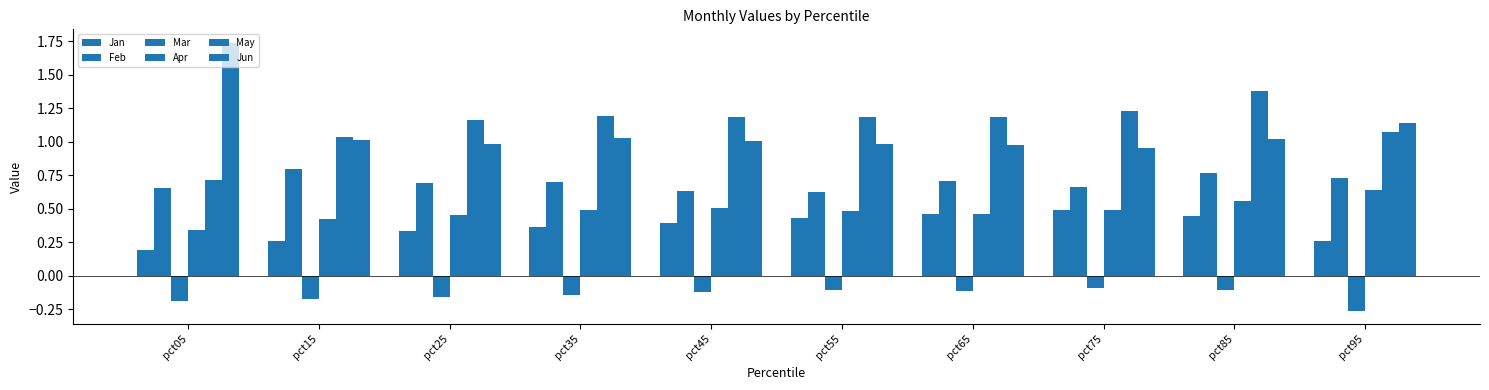

Which series changed the most between pct25 and pct95?

Apr